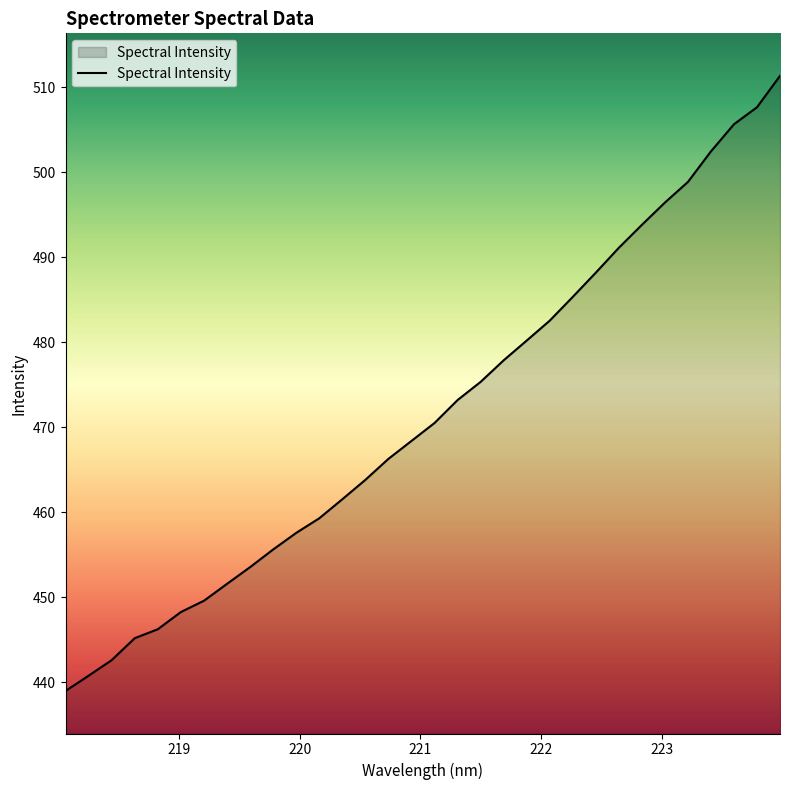

What is the difference between the maximum and minimum values?

72.3